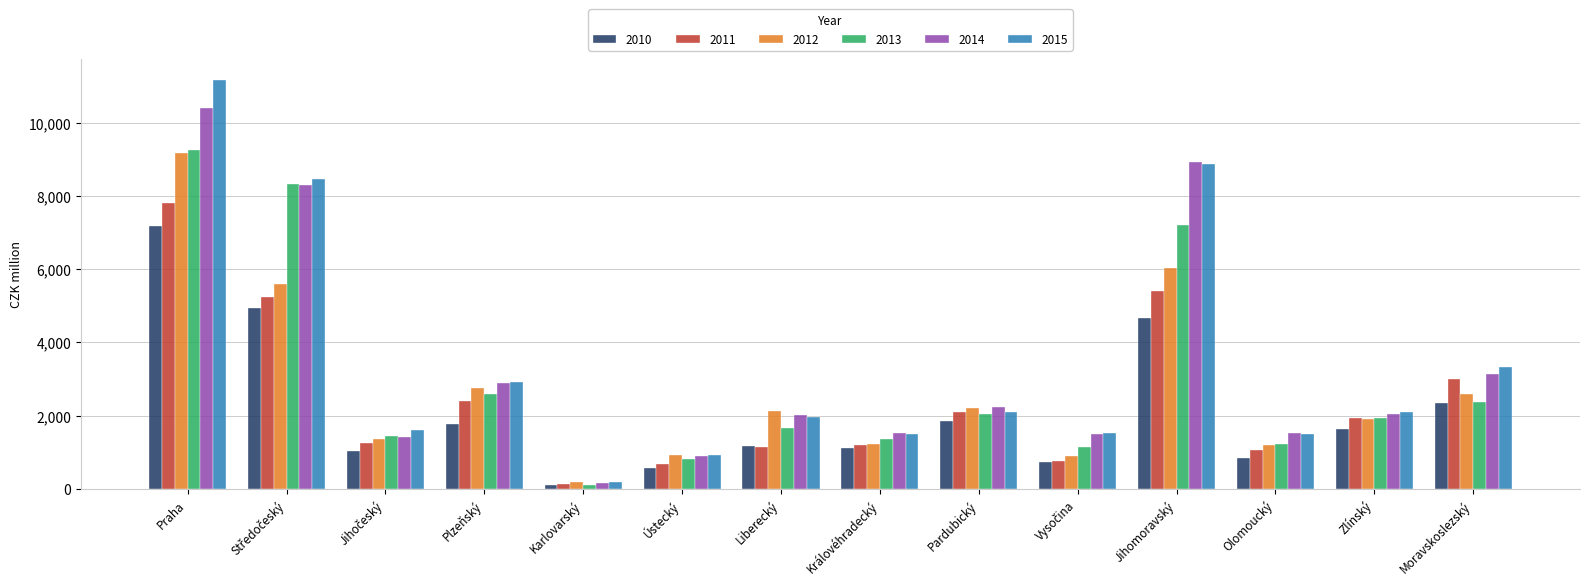

Is the value of 2011 at Moravskoslezský greater than the value of 2012 at Karlovarský?

Yes